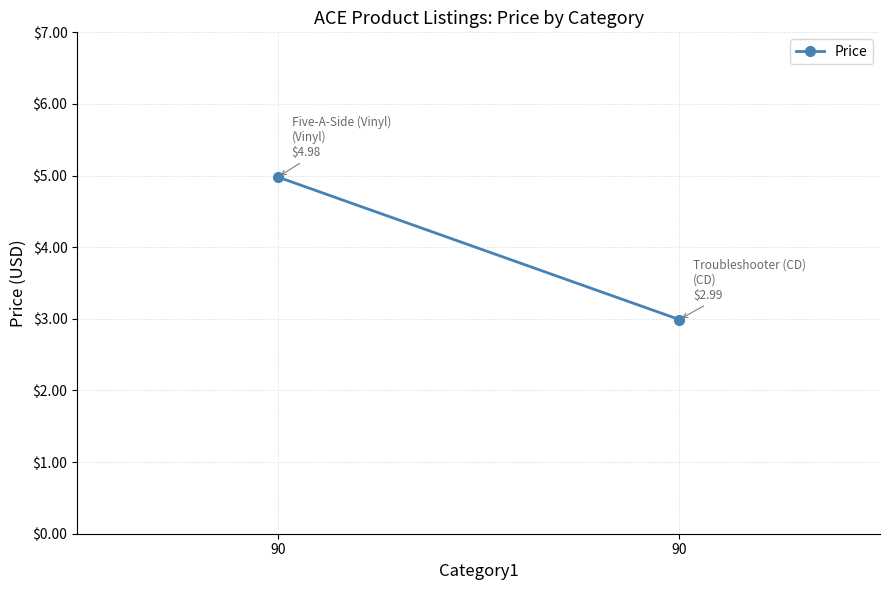

Which has a higher value, 90 or 90?

90